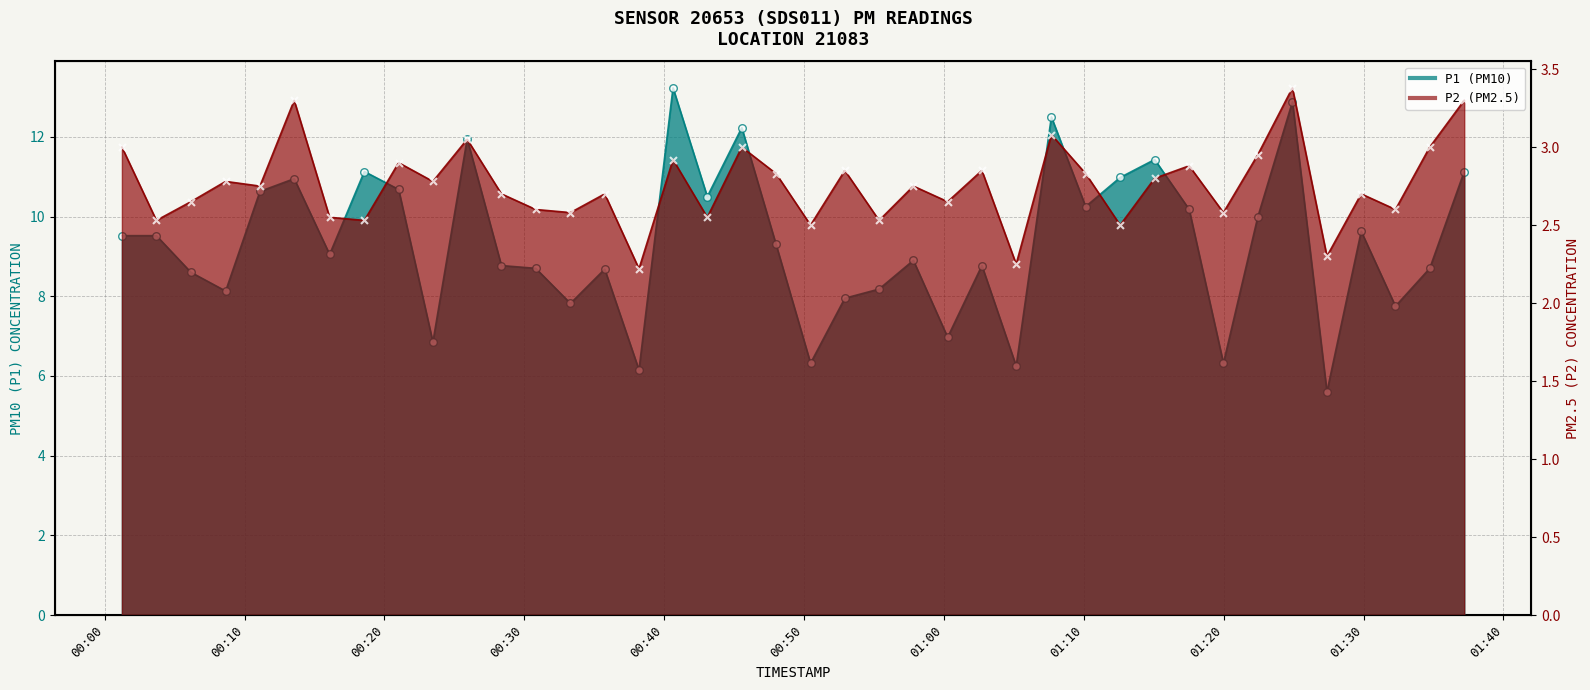

Is the value of P2 at 00:10 greater than the value of P1 at 00:50?

No